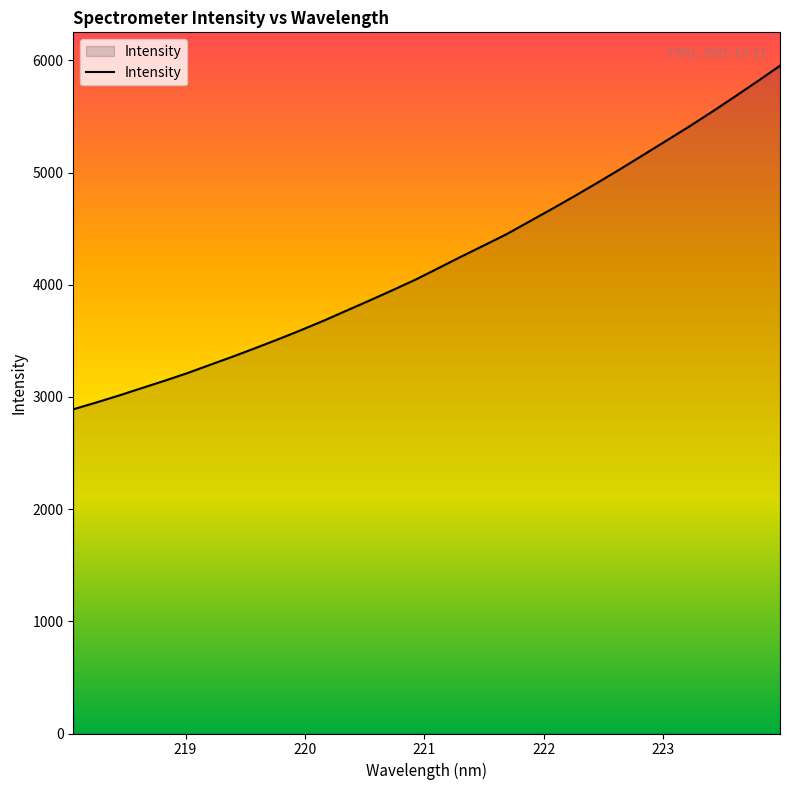

What is the smallest value displayed?

2889.5